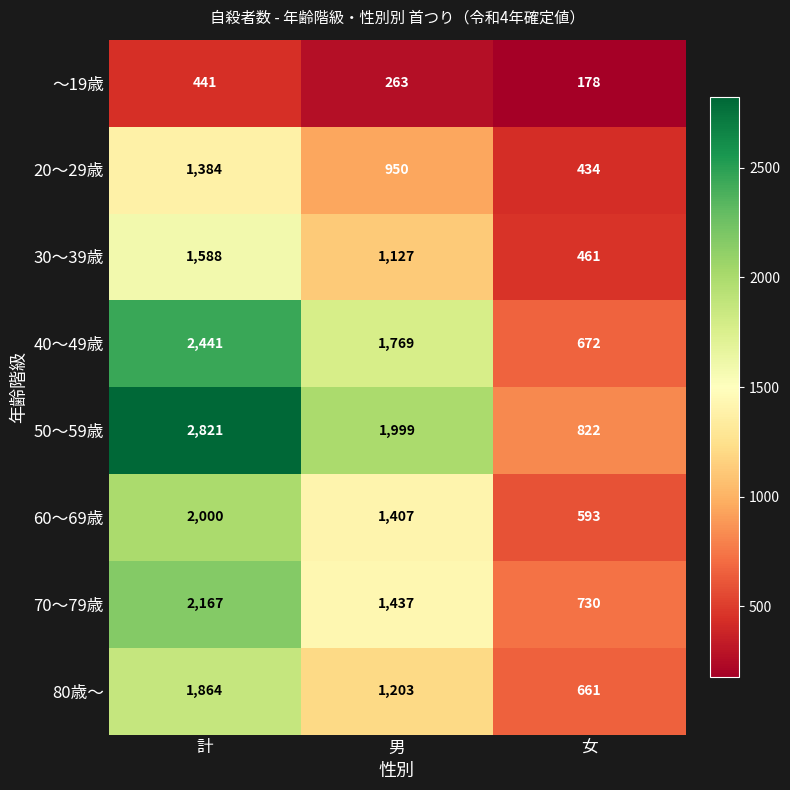

What is the spread (max minus min) of values at 男?

1736